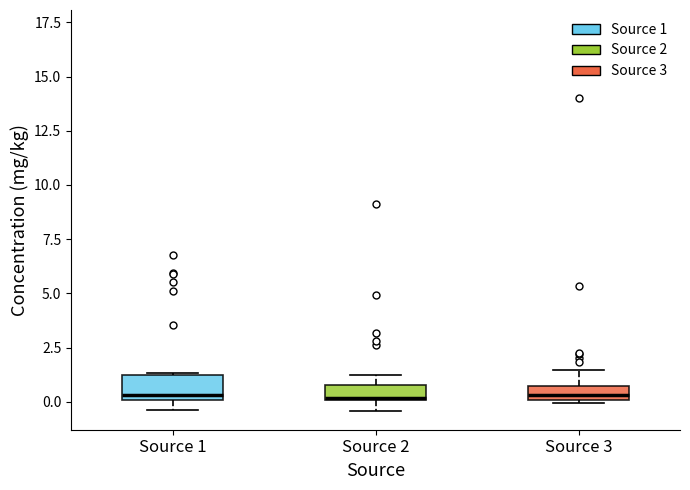

Where does the upper whisker of the box for Source 2 end on the y-axis? The values are not printed on the chart, so give them approximately, as read against the axis.

1.5